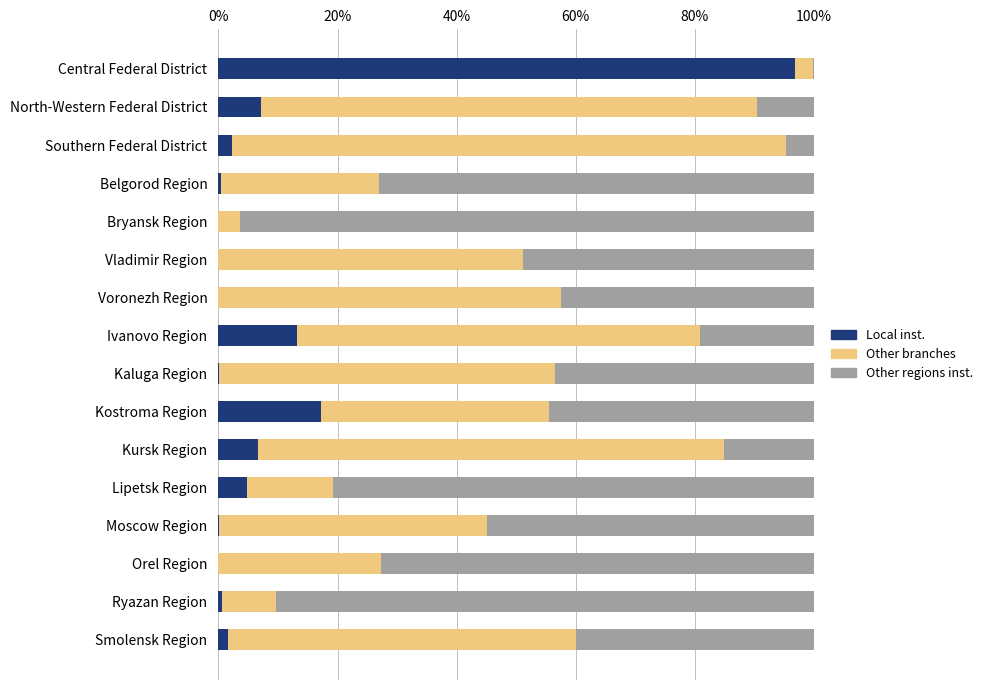

What is the total value across all series at North-Western Federal District?

100.0